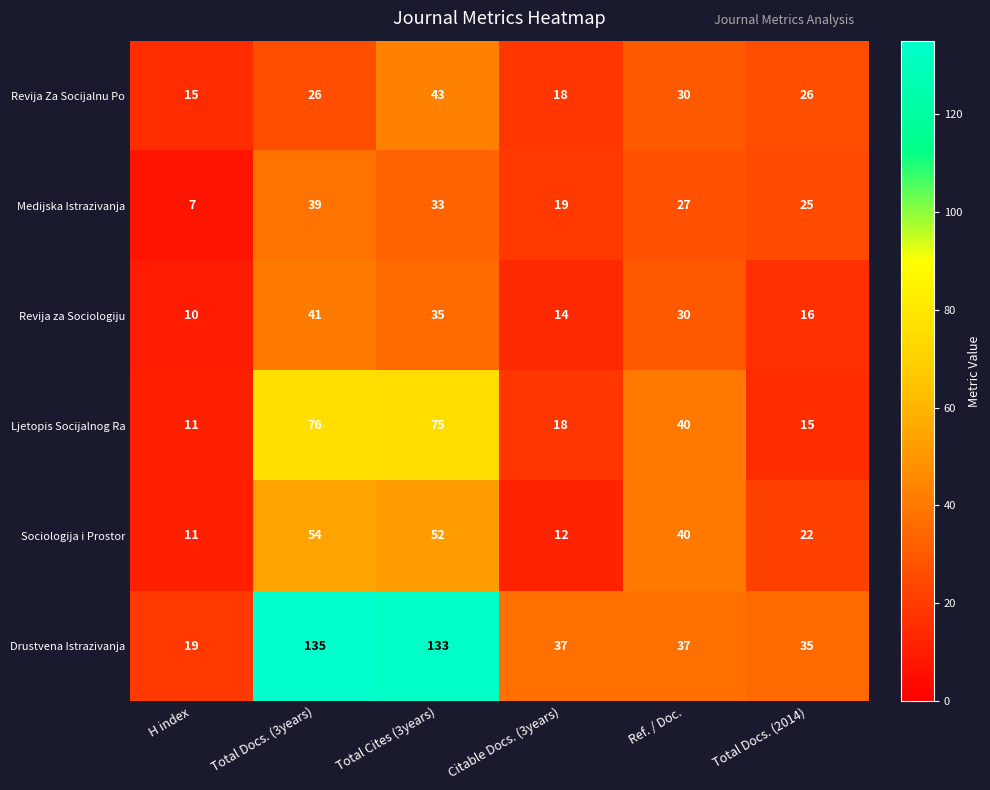

At how many categories does at least one series exceed 11?

6